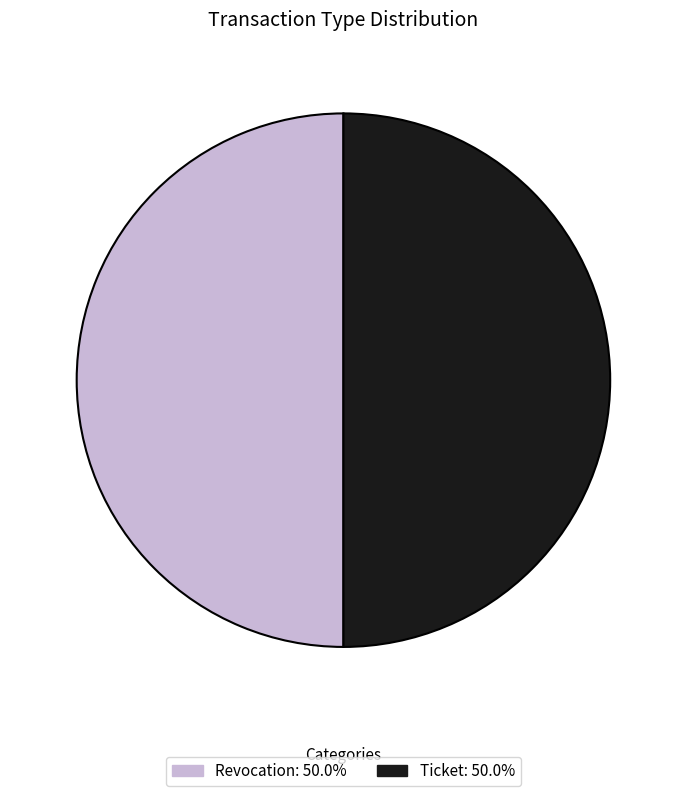

How many segments does this pie chart have?

2